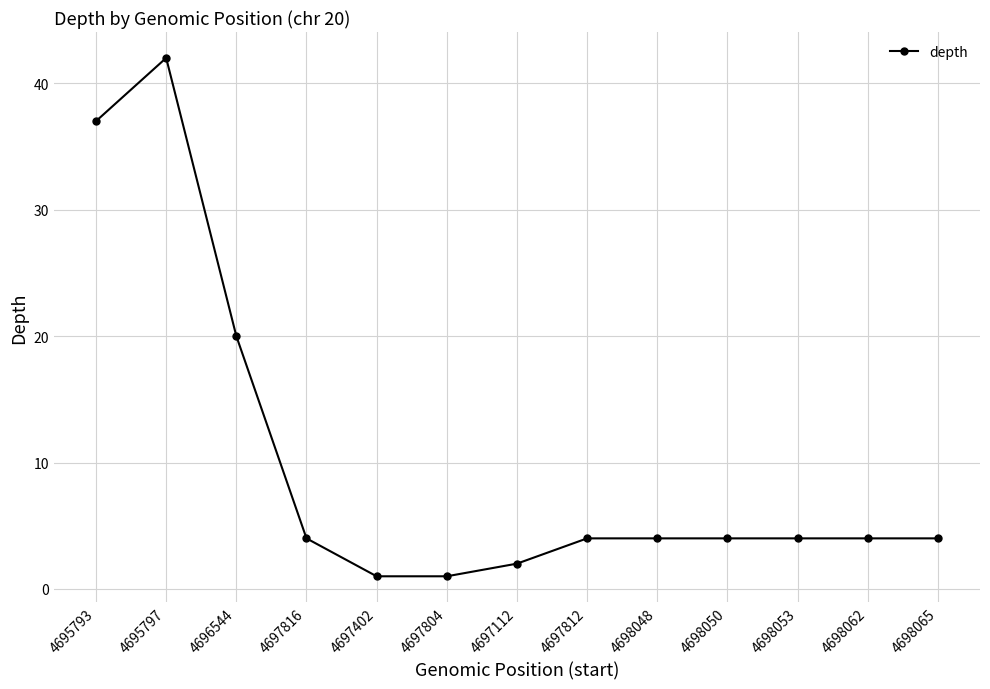

Between 4696544 and 4697112, which is larger?

4696544